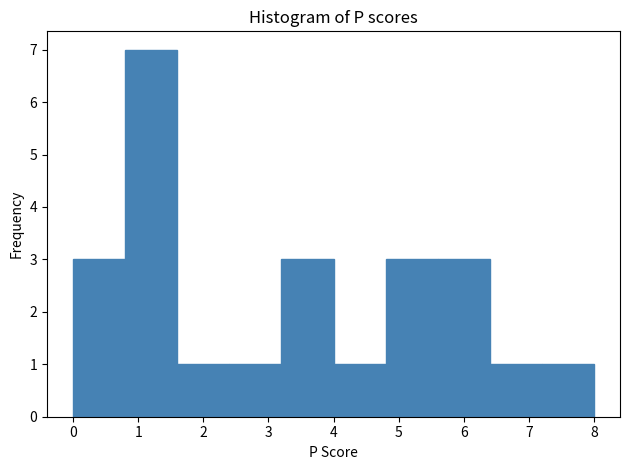

Which range on the x-axis has the tallest bar?

0.8 to 1.6